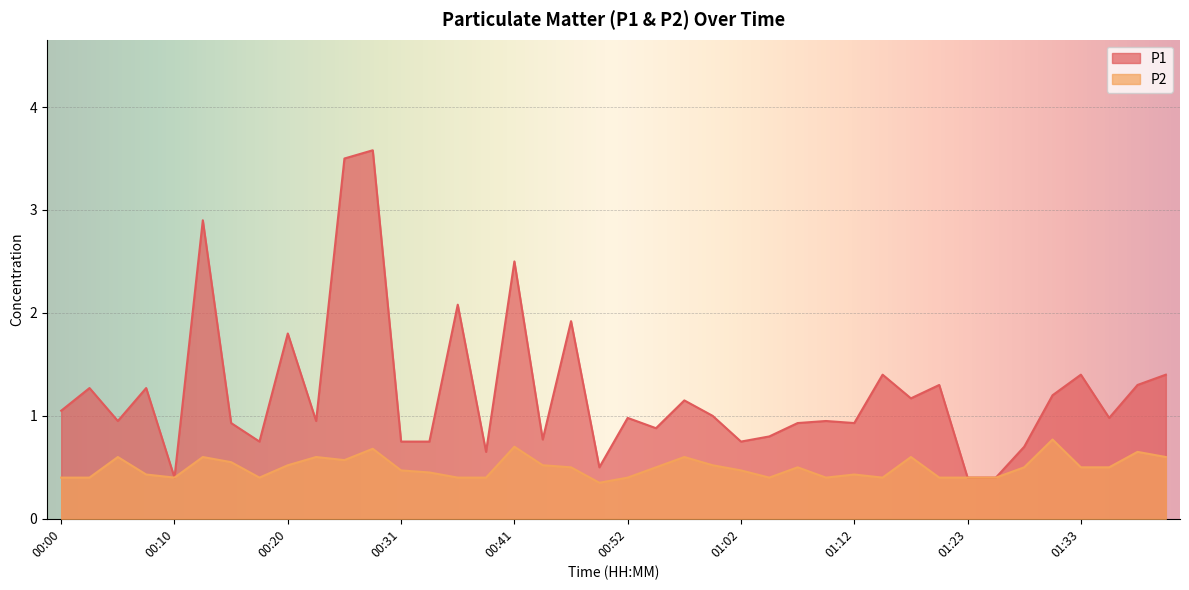

True or false: P2 and P1 intersect in this chart.

False